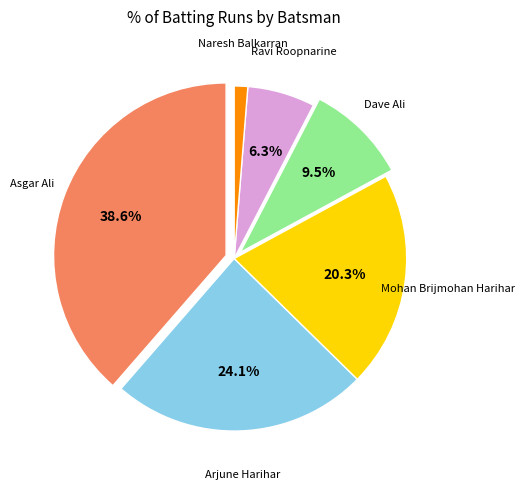

Is there any slice that represents more than half of the pie?

No